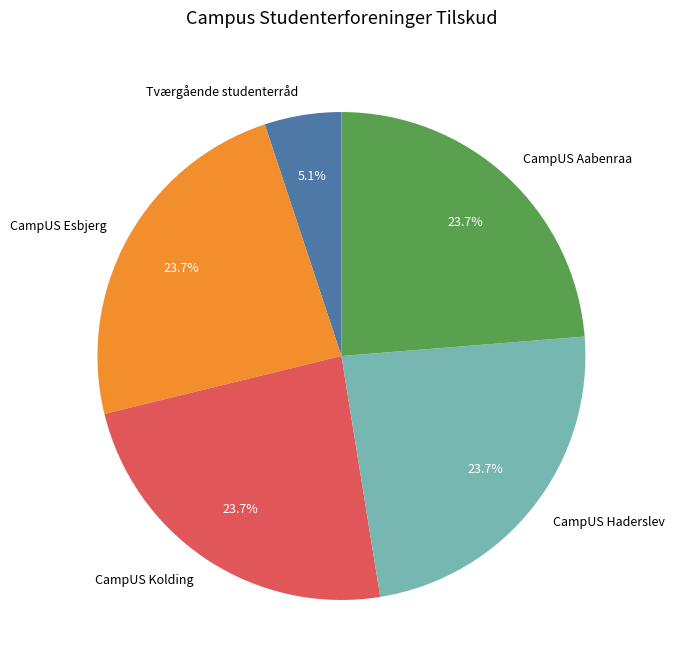

The Tværgående studenterråd slice represents 5% of the pie. True or false?

True